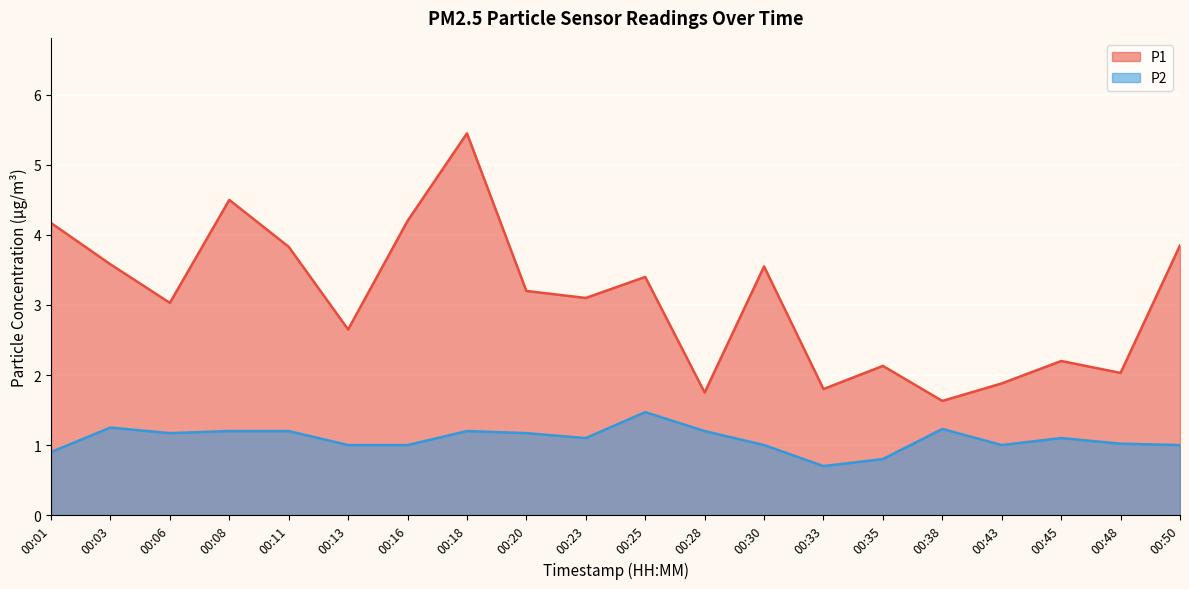

Which series has the largest range (max minus min)?

P1